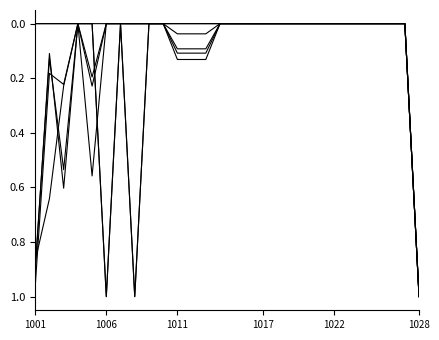

Reading left to right, what are all the values shown in this chart?

Ukupno (col_3): 0.9	0.1	0.6	0.0	0.2	0.0	0.0	0.0	0.0	0.0	0.1	0.1	0.1	0.0	0.0	0.0	0.0	0.0	0.0	0.0	0.0	0.0	0.0	0.0	0.0	0.0	0.0	1.0
Strane valute (col_5): 0.9	0.1	0.5	0.0	0.2	0.0	0.0	0.0	0.0	0.0	0.1	0.1	0.1	0.0	0.0	0.0	0.0	0.0	0.0	0.0	0.0	0.0	0.0	0.0	0.0	0.0	0.0	1.0
Fer vrijednost Ukupno (col_9): 1.0	0.2	0.2	0.0	0.6	0.0	0.0	0.0	0.0	0.0	0.0	0.0	0.0	0.0	0.0	0.0	0.0	0.0	0.0	0.0	0.0	0.0	0.0	0.0	0.0	0.0	0.0	1.0
Fer vrijednost Strane valute (col_11): 0.9	0.6	0.2	0.0	0.0	0.0	0.0	0.0	0.0	0.0	0.1	0.1	0.1	0.0	0.0	0.0	0.0	0.0	0.0	0.0	0.0	0.0	0.0	0.0	0.0	0.0	0.0	1.0
Kune s val. klauzulom (col_7): 0.0	0.0	0.0	0.0	0.0	1.0	0.0	1.0	0.0	0.0	0.0	0.0	0.0	0.0	0.0	0.0	0.0	0.0	0.0	0.0	0.0	0.0	0.0	0.0	0.0	0.0	0.0	1.0
Fer val. Kune (col_13): 0.0	0.0	0.0	0.0	0.0	1.0	0.0	1.0	0.0	0.0	0.0	0.0	0.0	0.0	0.0	0.0	0.0	0.0	0.0	0.0	0.0	0.0	0.0	0.0	0.0	0.0	0.0	1.0